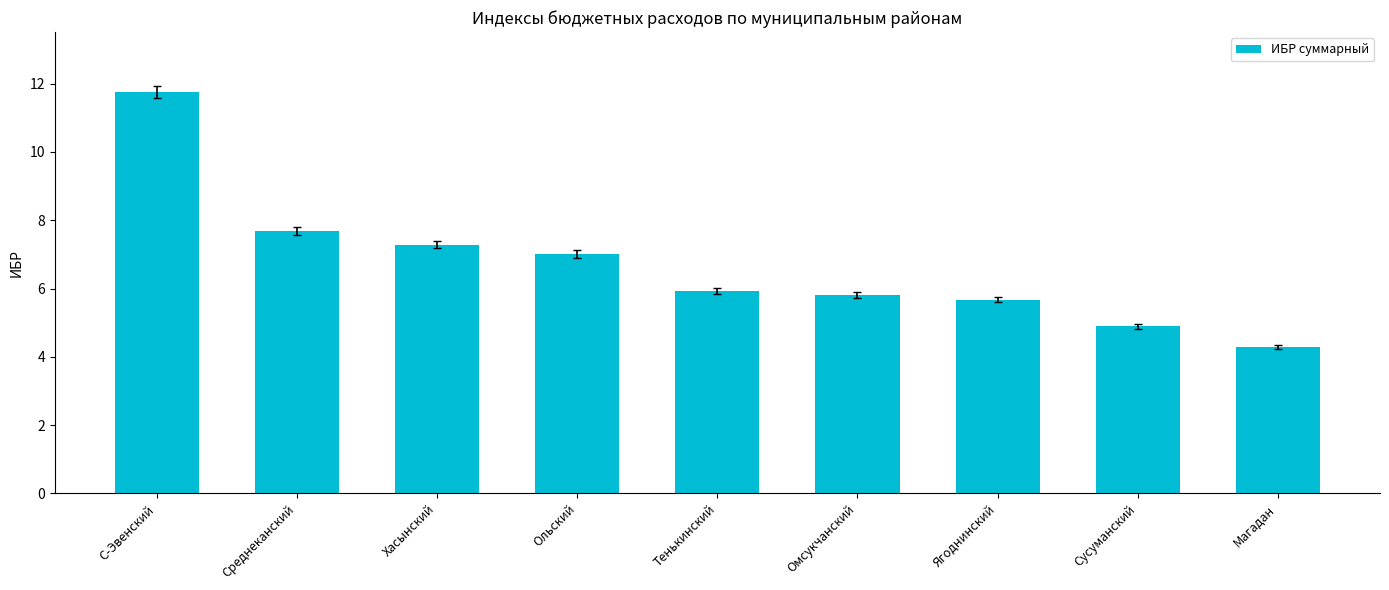

Count the number of data series in this chart.

1